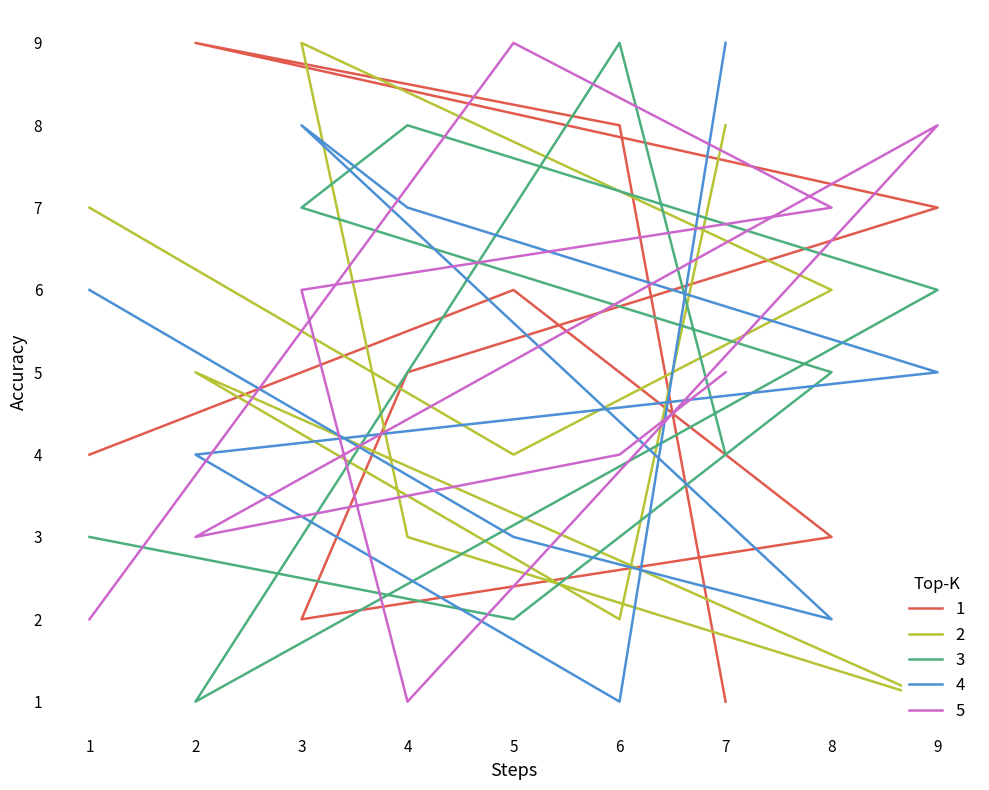

How many lines are shown in the chart?

5